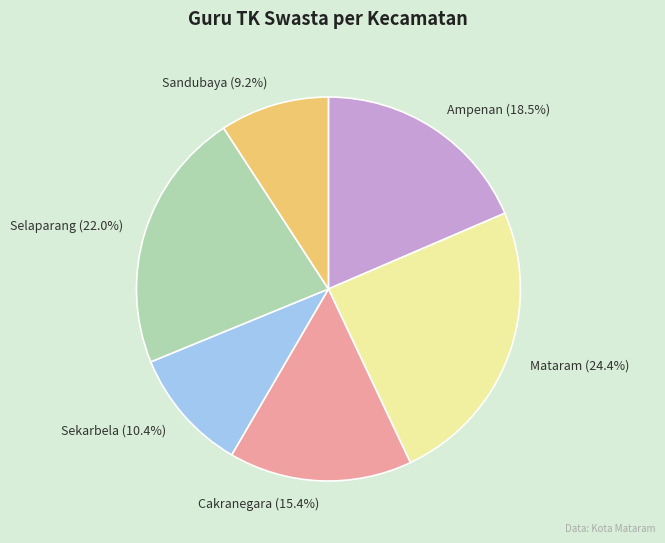

To the nearest percent, what is the difference between the Ampenan and Sandubaya slice percentages?

9%